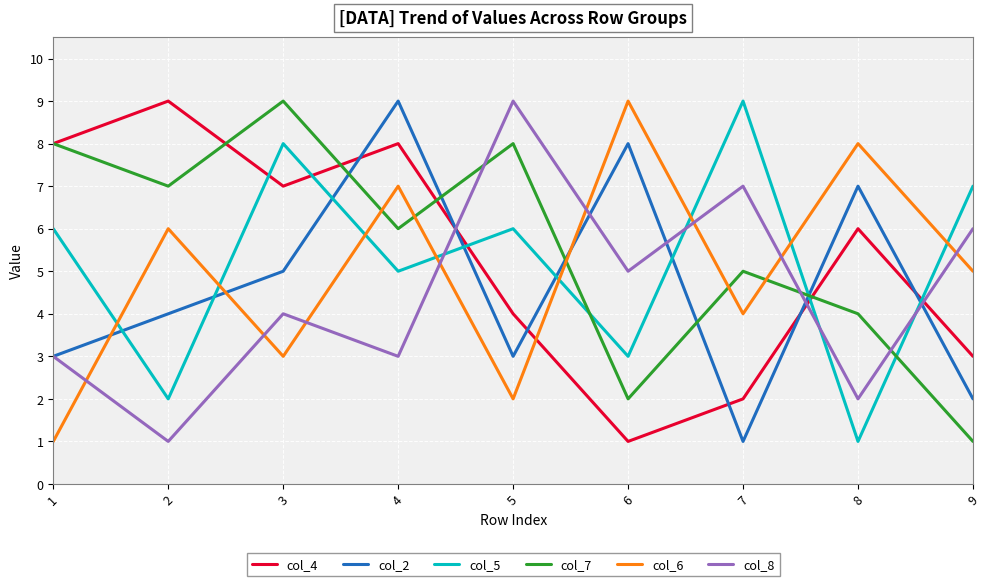

At which label does col_7 first exceed 6?

1